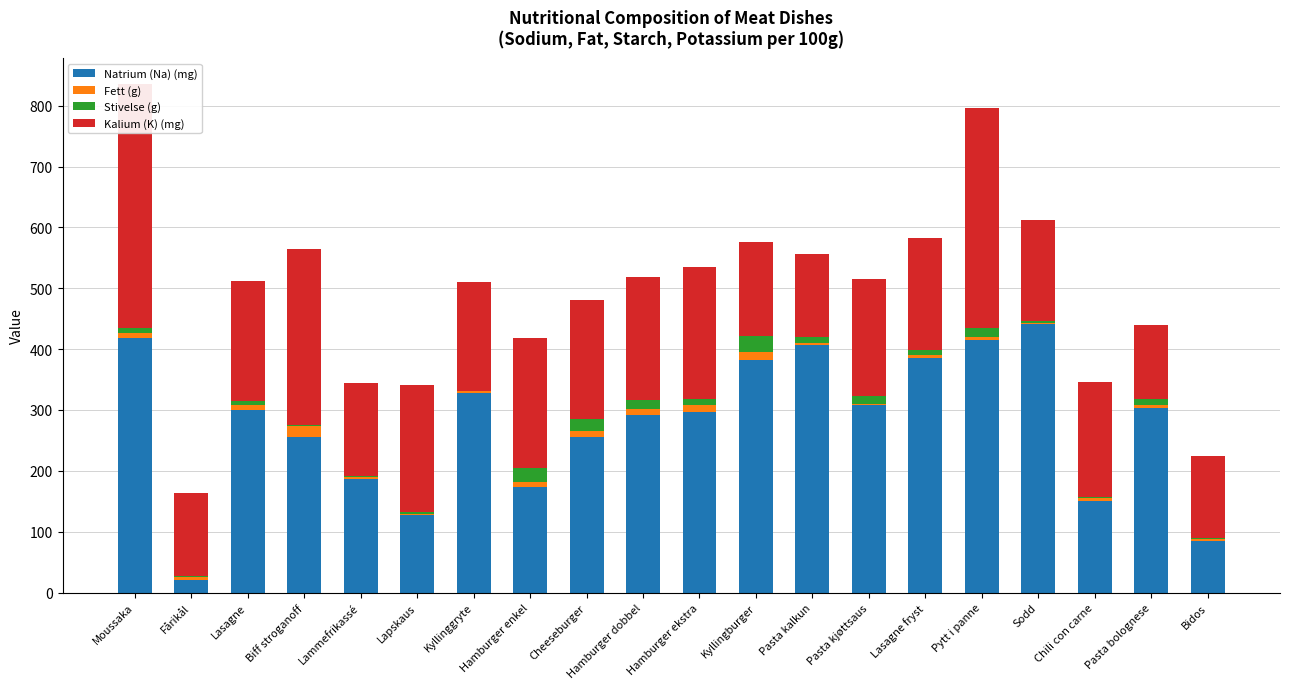

What is the greatest value displayed?

441.0